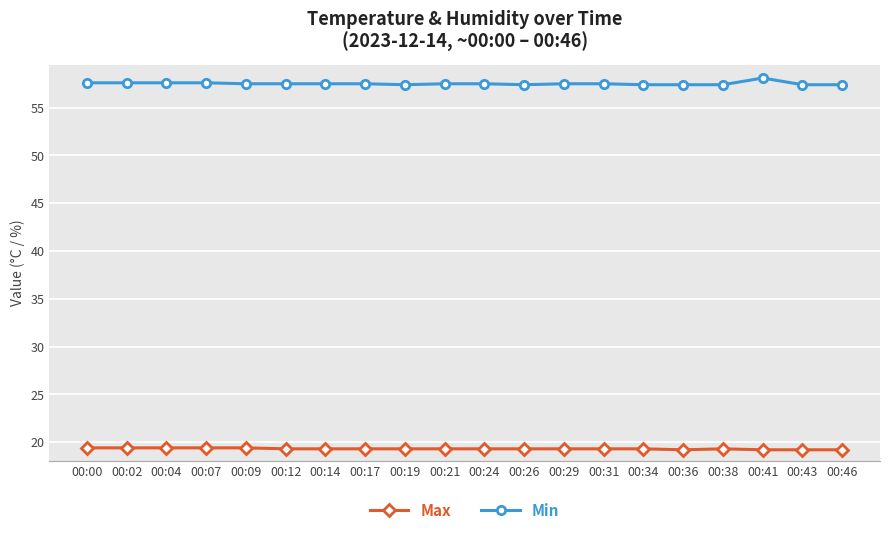

What is the sum of the Max values at 00:38 and 00:07?

38.7